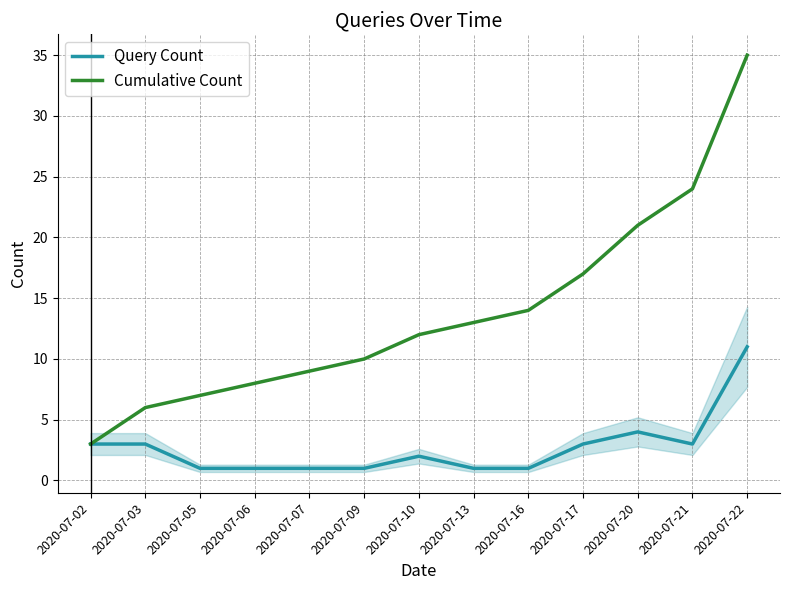

At which category is the sum across all series the highest?

2020-07-22